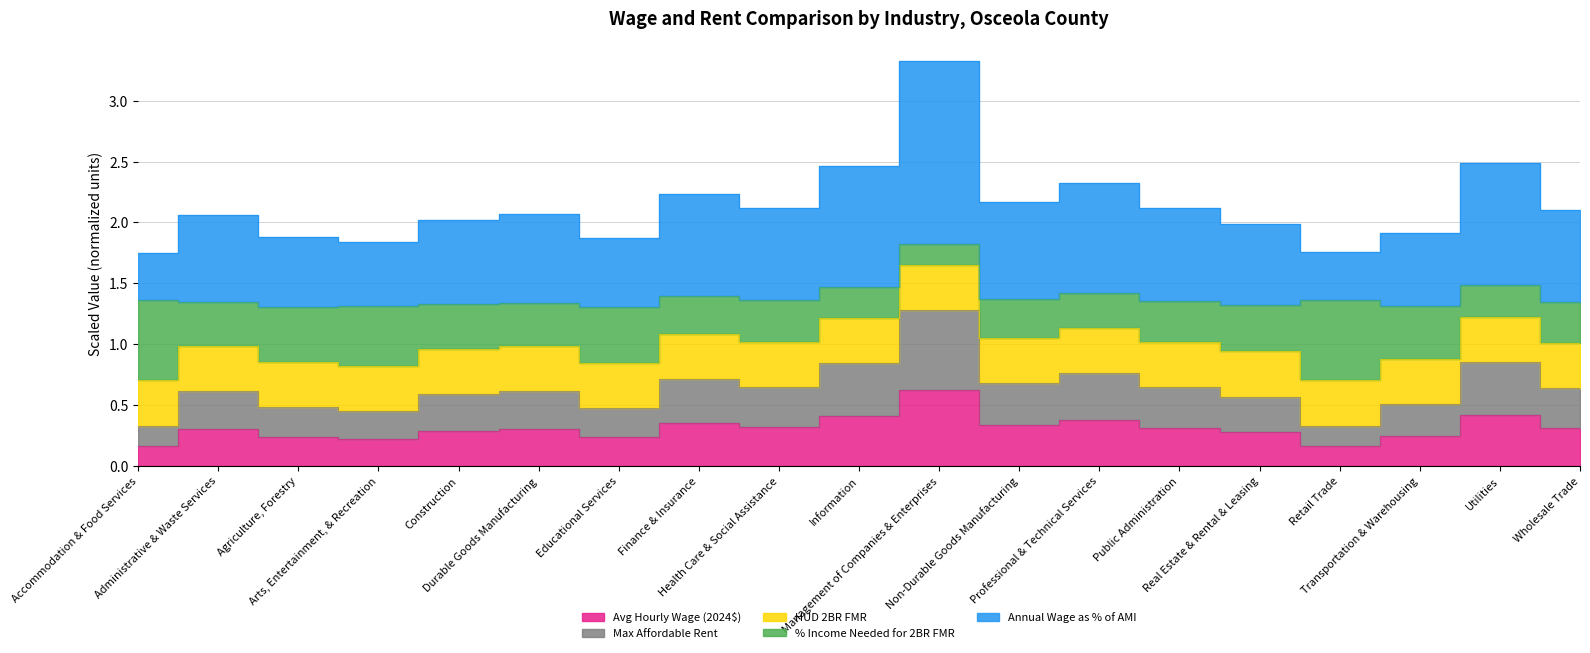

Which category has the highest value in the Avg Hourly Wage (2024$) series?

Management of Companies & Enterprises